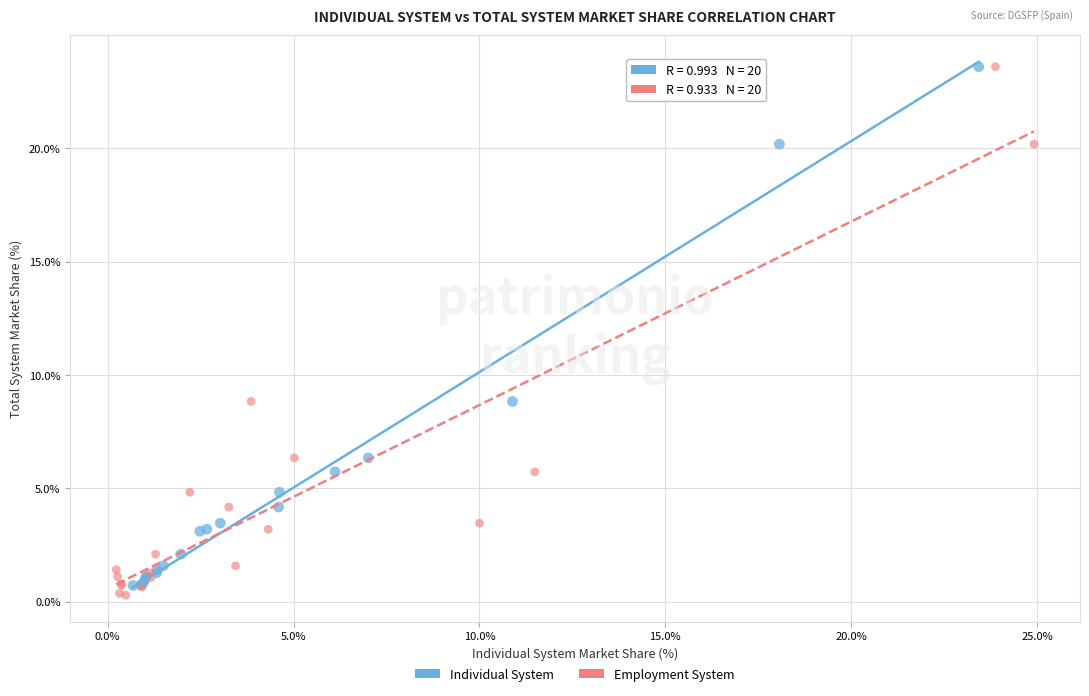

Which series has the widest spread of Y values?

Employment System